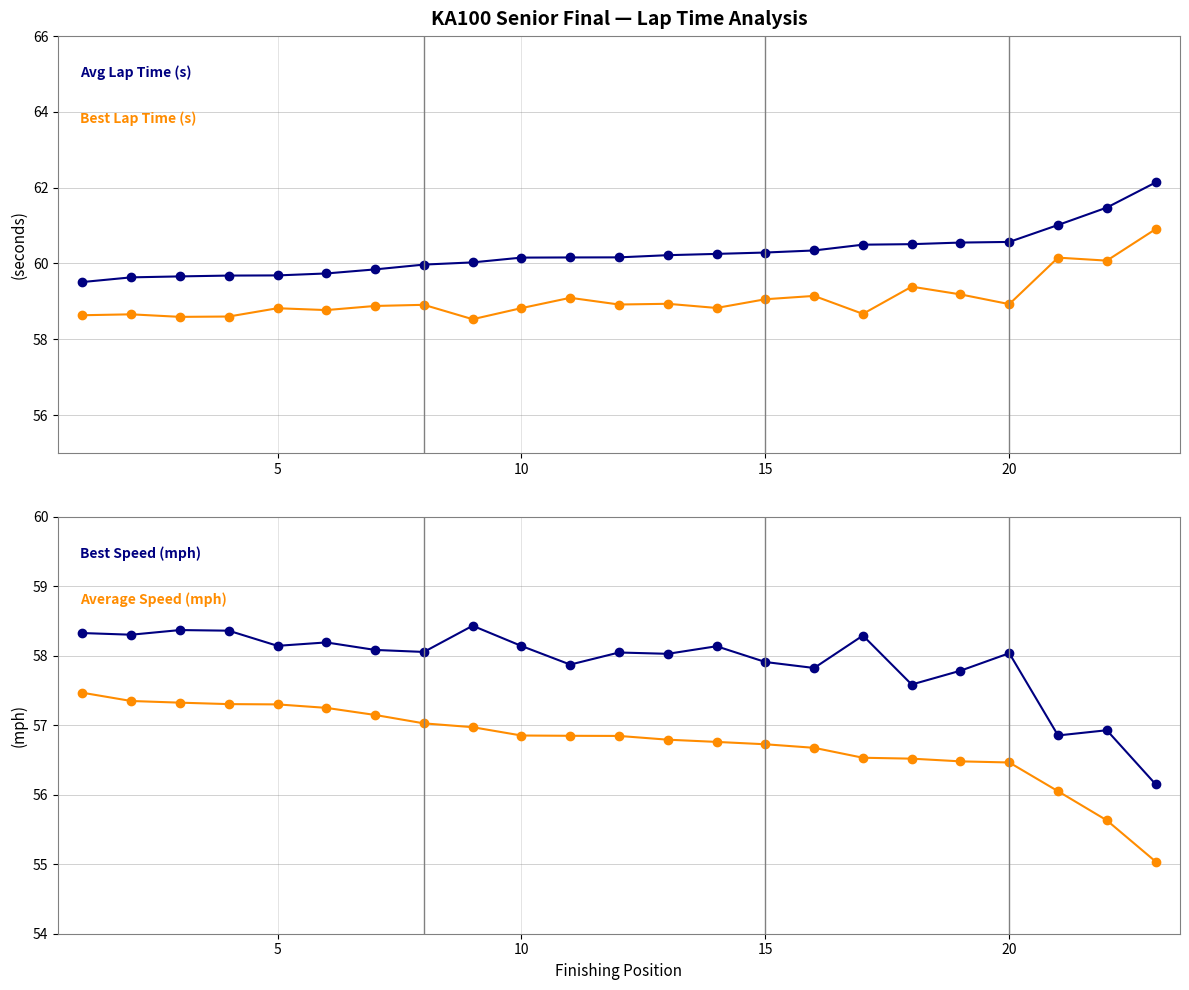

What is the sum of all Avg Lap Time (s) values?

1386.1